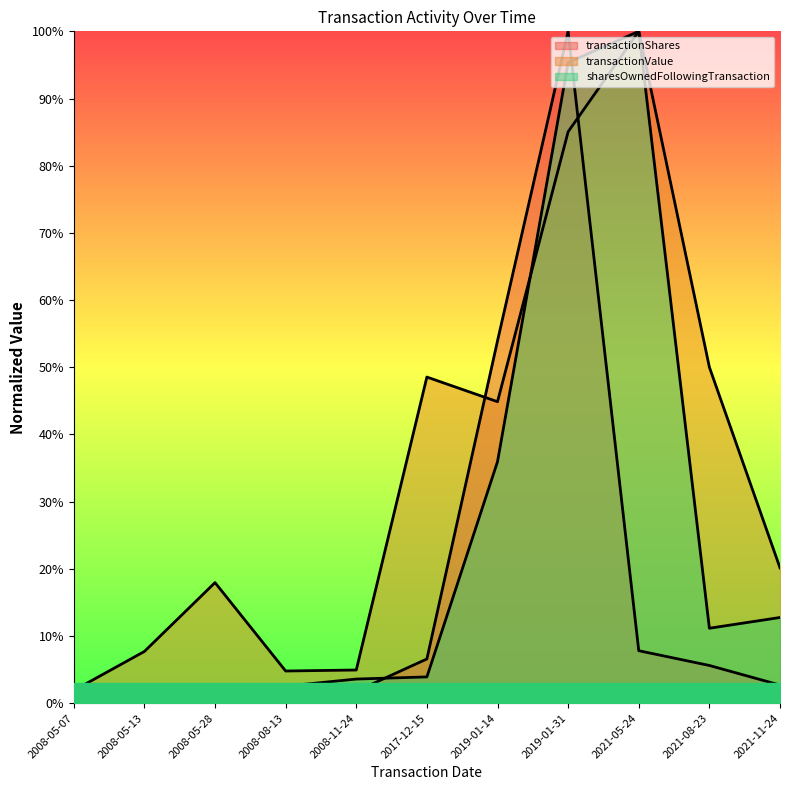

Which has a higher value, 2021-11-24 or 2008-05-07?

2021-11-24